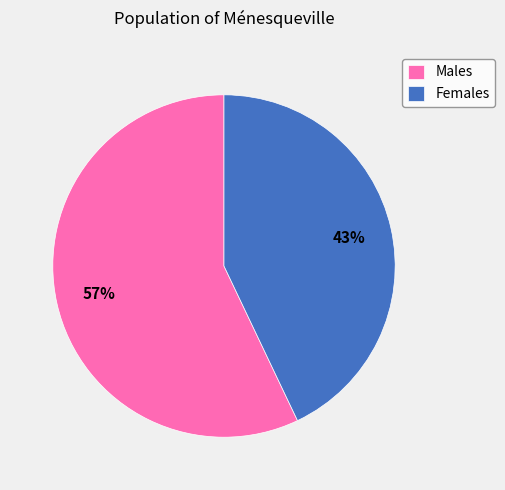

To the nearest percent, what is the average slice percentage?

50%